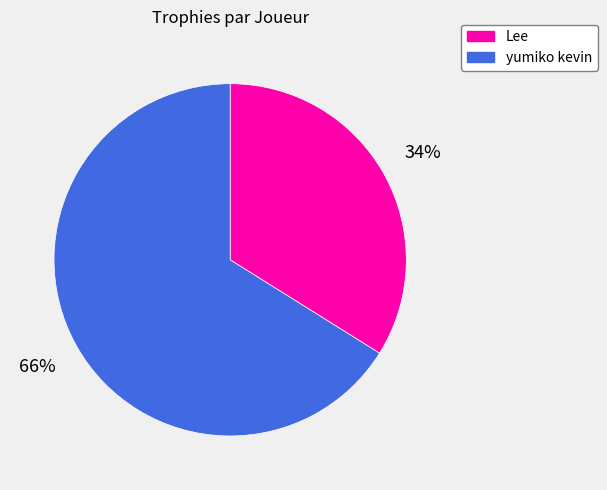

What is the majority slice?

yumiko kevin